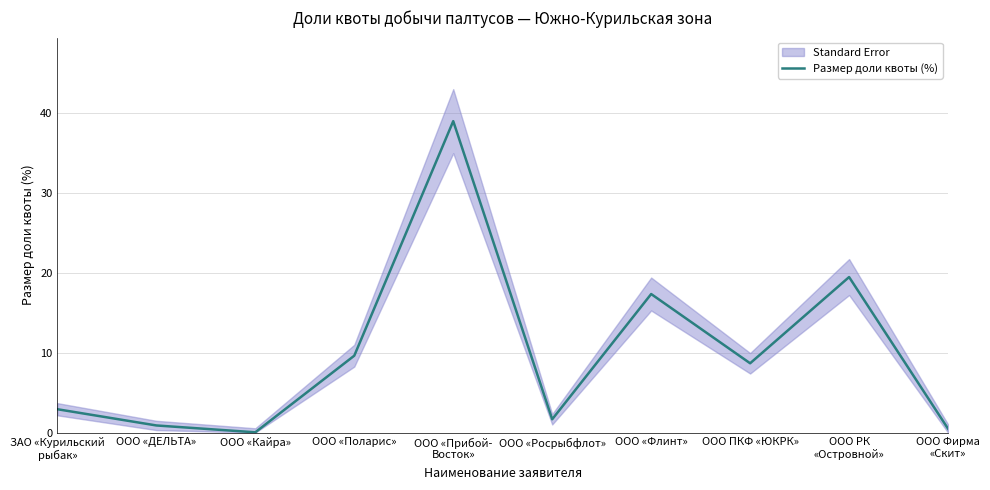

The value at ООО ПКФ «ЮКРК» is 8.7. True or false?

True